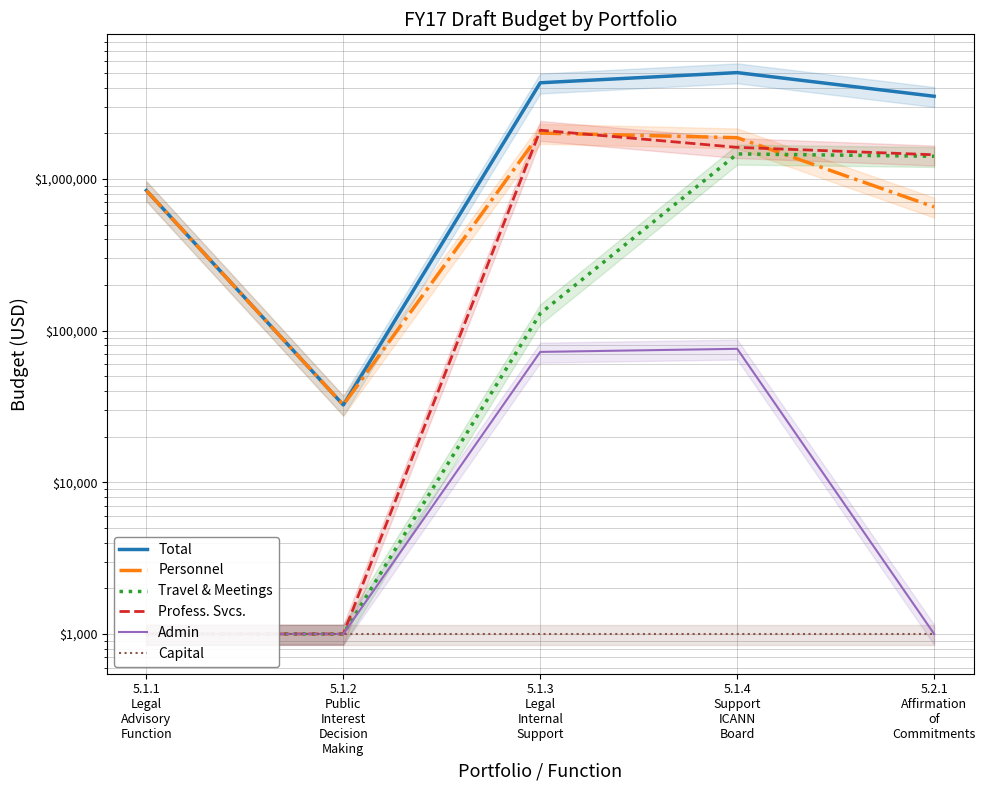

Reading right to left, transcribe all the data shown in this chart.

Total: 3506297.5	5022066.4	4303533.7	32333.8	838881.1
Personnel: 653427.5	1870050.6	2006009.7	32333.8	838881.1
Travel & Meetings: 1410370.0	1461445.0	129664.0	1000.0	1000.0
Profess. Svcs.: 1442500.0	1614746.0	2095500.0	1000.0	1000.0
Admin: 1000.0	75824.8	72360.0	1000.0	1000.0
Capital: 1000.0	1000.0	1000.0	1000.0	1000.0